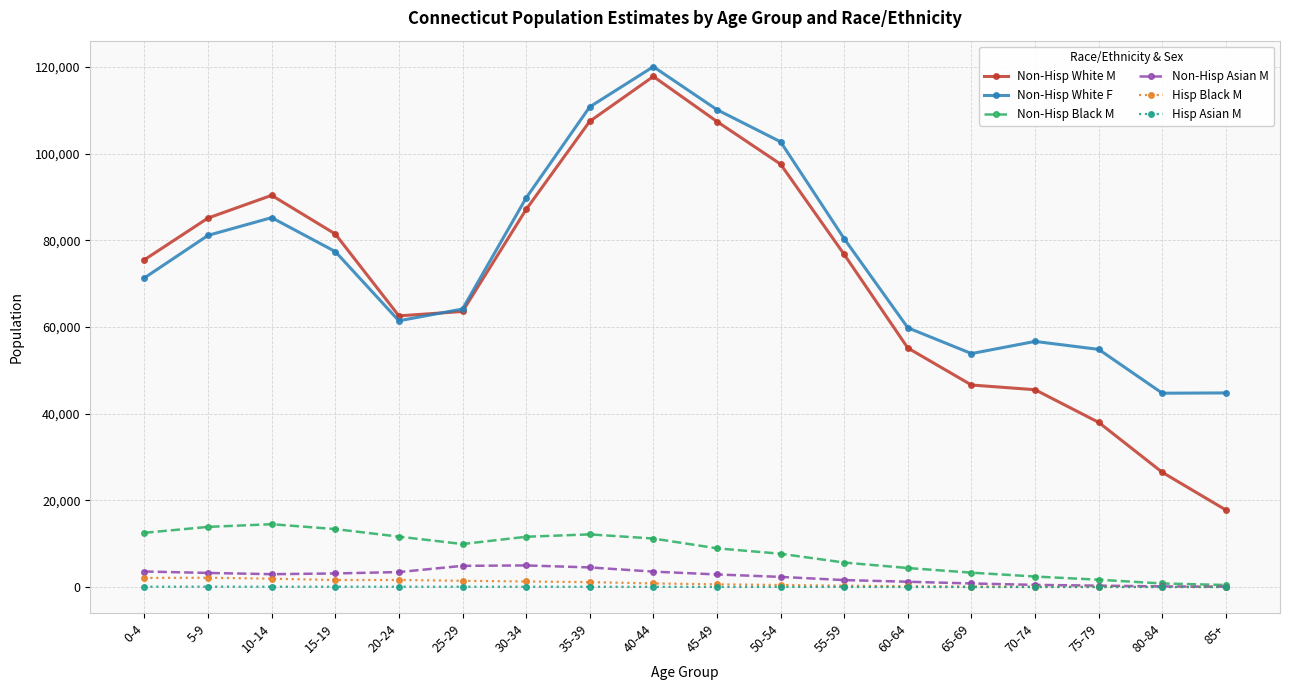

What is the greatest value displayed?

120085